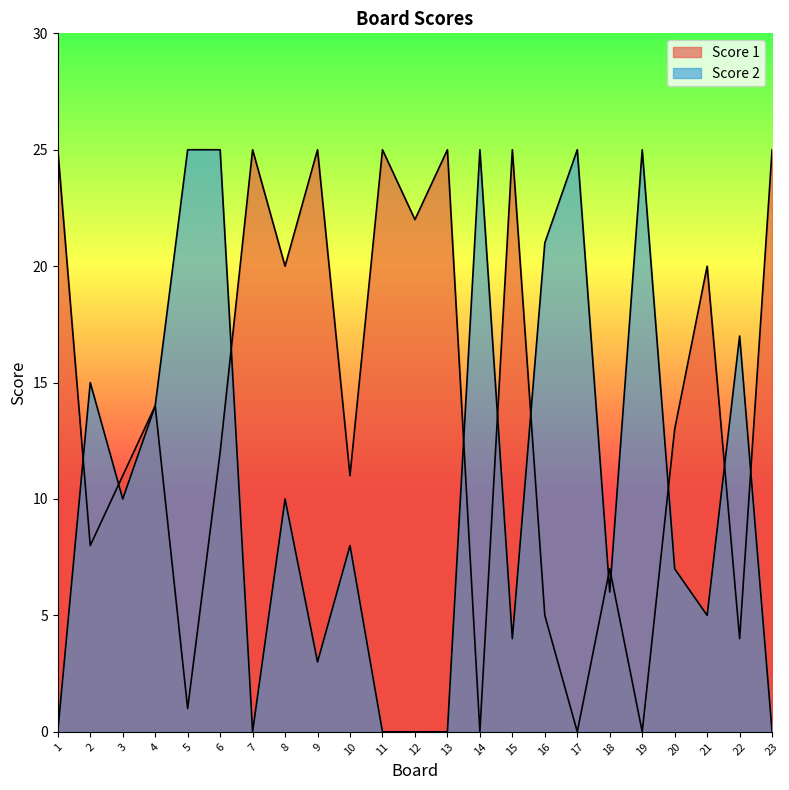

Does the chart have visible grid lines?

No